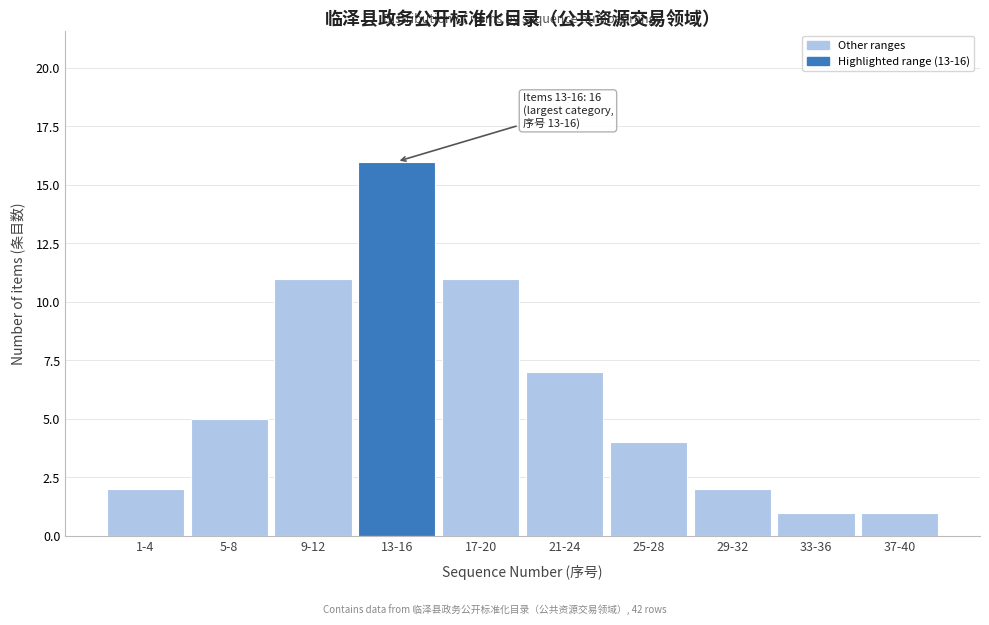

Reading right to left, list all the values displayed in this chart.

1	1	2	4	7	11	16	11	5	2